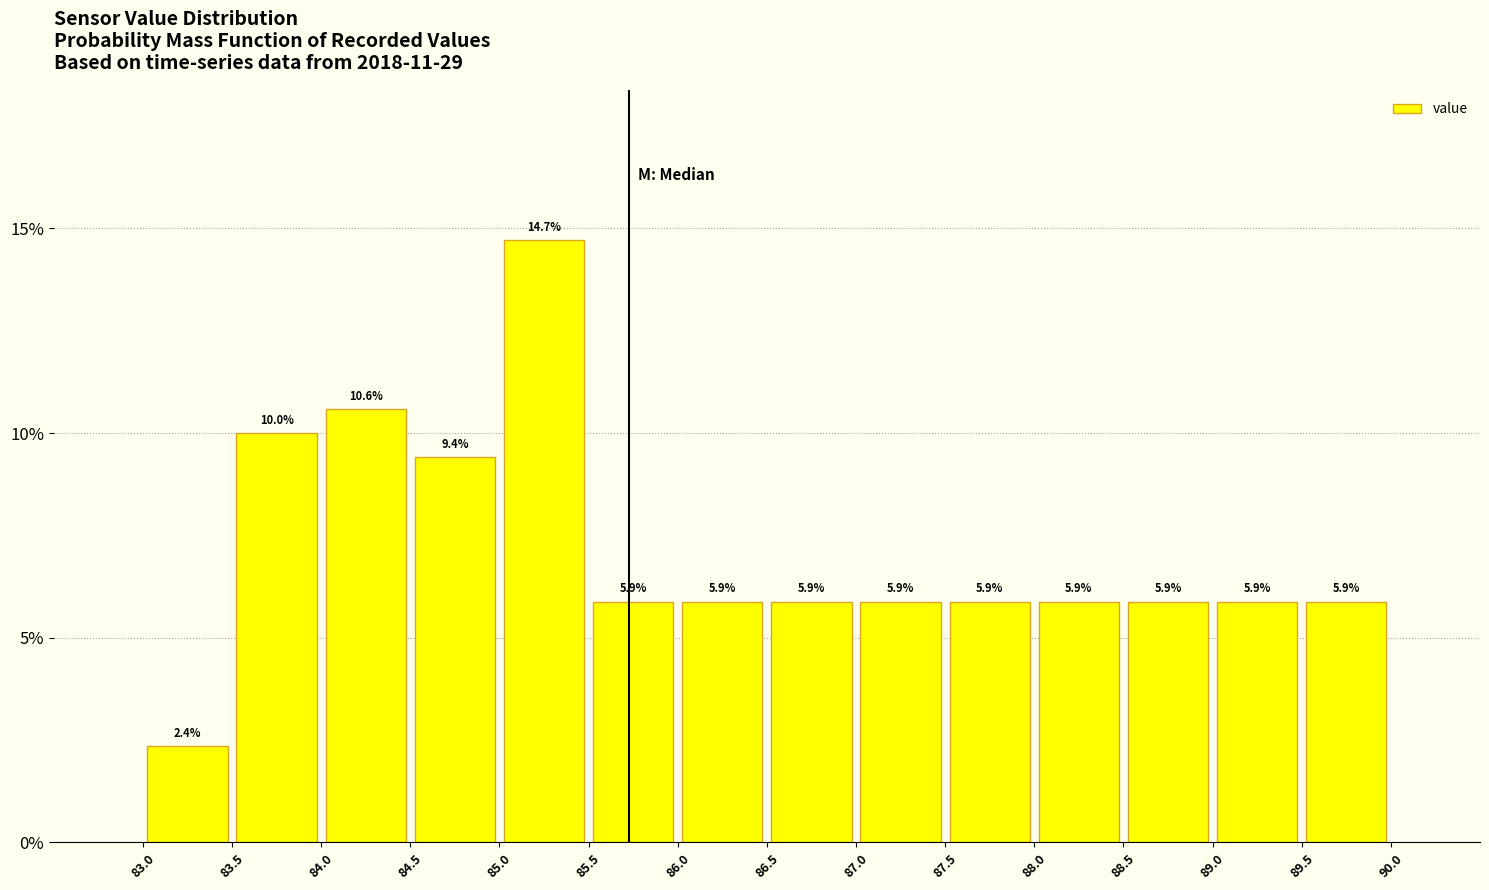

Reading left to right, list every bar in this chart as the range it spans on the x-axis followed by its height.

83.0 to 83.5: 2.4
83.5 to 84.0: 10.0
84.0 to 84.5: 10.6
84.5 to 85.0: 9.4
85.0 to 85.5: 14.7
85.5 to 86.0: 5.9
86.0 to 86.5: 5.9
86.5 to 87.0: 5.9
87.0 to 87.5: 5.9
87.5 to 88.0: 5.9
88.0 to 88.5: 5.9
88.5 to 89.0: 5.9
89.0 to 89.5: 5.9
89.5 to 90.0: 5.9